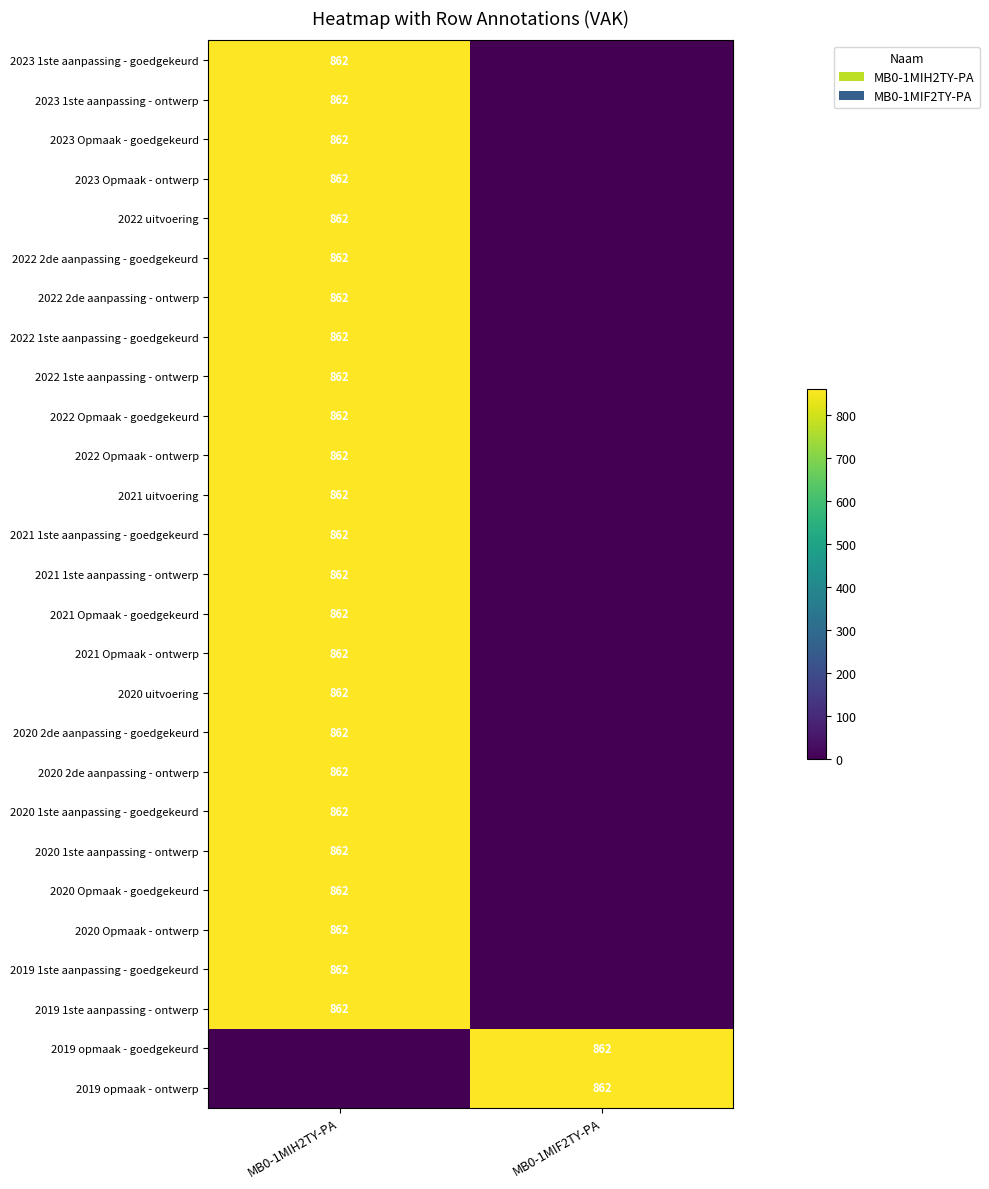

The value of 2022 2de aanpassing - ontwerp at MB0-1MIH2TY-PA is 862. True or false?

True